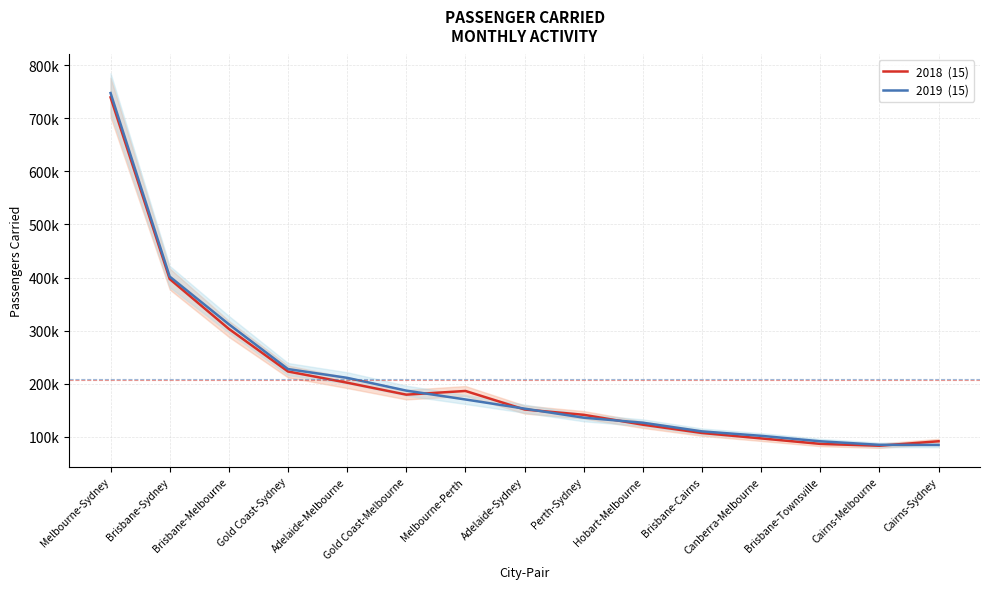

Where do 2019  (15) and 2018  (15) first cross each other?

Gold Coast-Melbourne and Melbourne-Perth